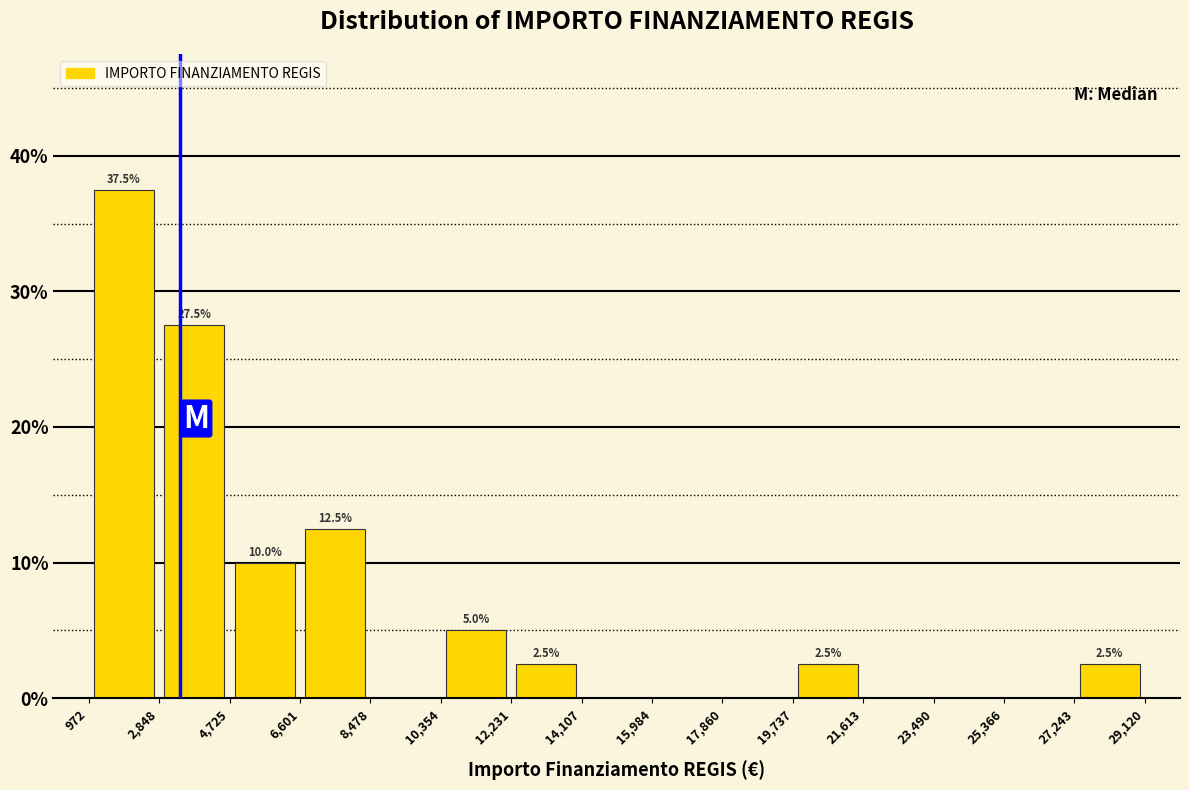

Which range on the x-axis has the tallest bar?

972 to 2,848